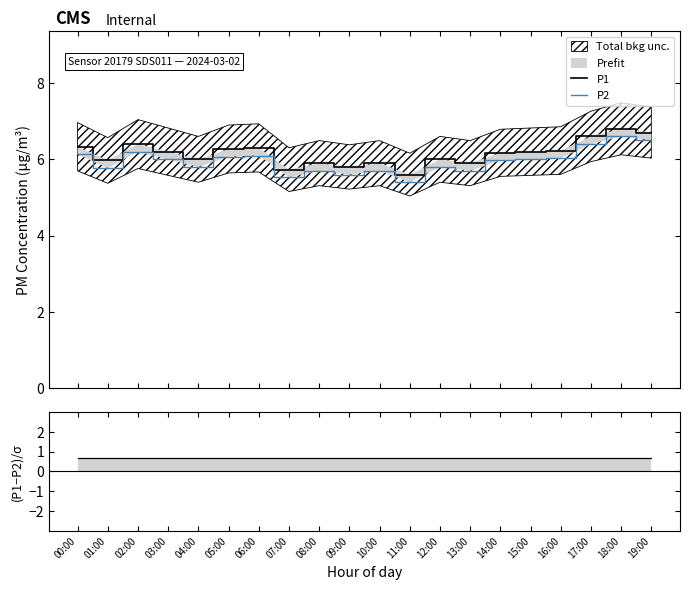

At which label does P2 first exceed 6?

00:00